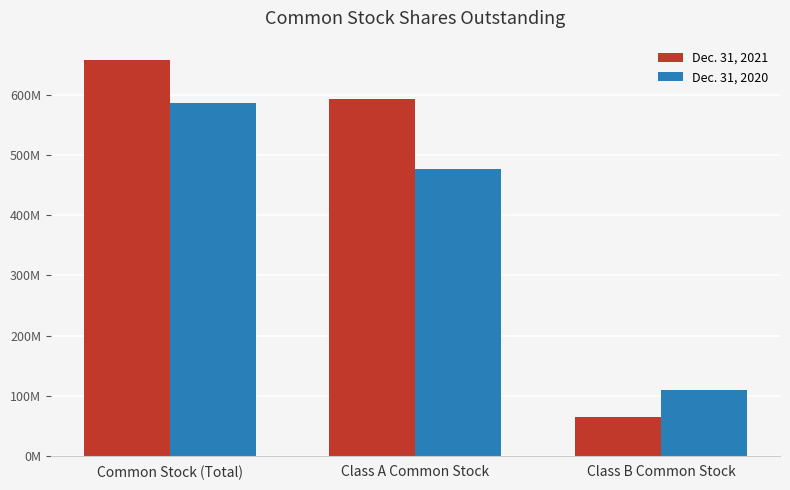

Reading right to left, extract all data points from this chart.

Dec. 31, 2021: Class B Common Stock=65000000	Class A Common Stock=593000000	Common Stock (Total)=658000000
Dec. 31, 2020: Class B Common Stock=109000000	Class A Common Stock=478000000	Common Stock (Total)=587000000